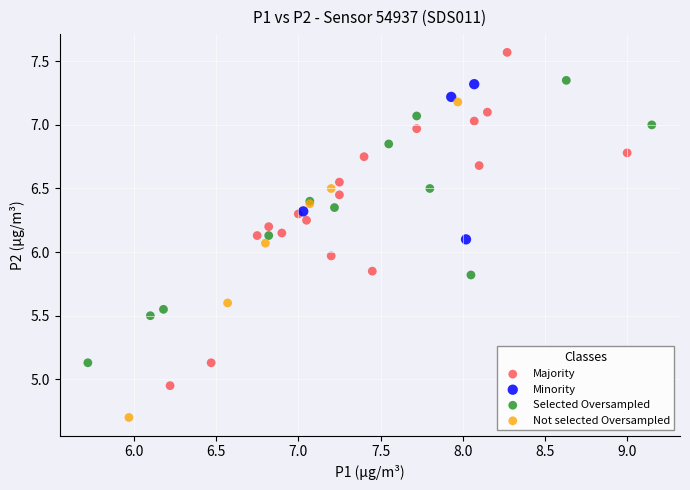

What are all the series names shown in the legend?

Majority, Minority, Selected Oversampled, Not selected Oversampled